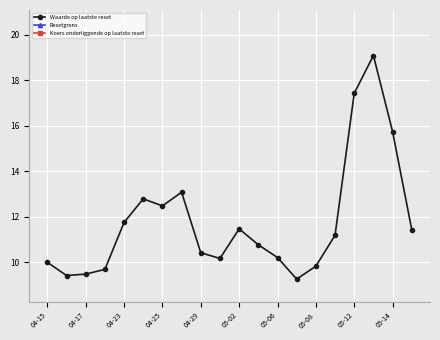

In Koers onderliggende op laatste reset, how many points are higher than both neighbors (excluding endpoints)?

3